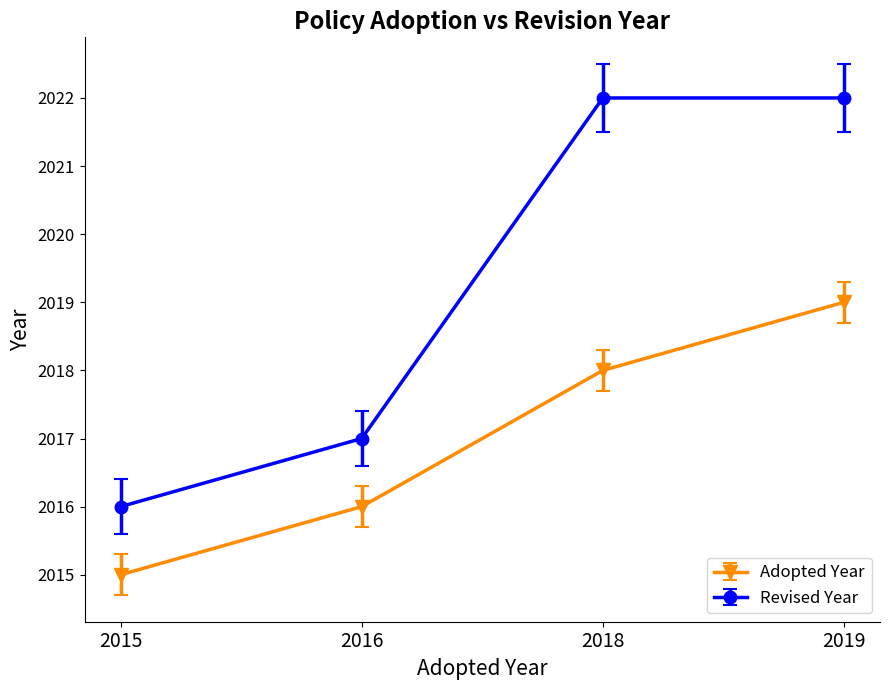

What is the lowest value of the Revised Year series?

2016